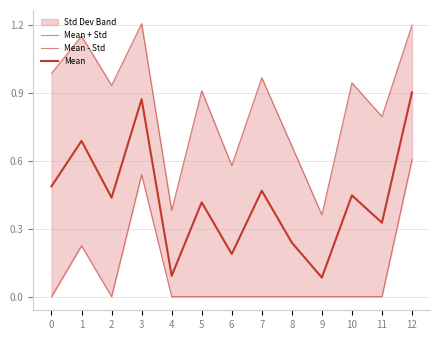

True or false: Mean - Std and Mean + Std intersect in this chart.

False